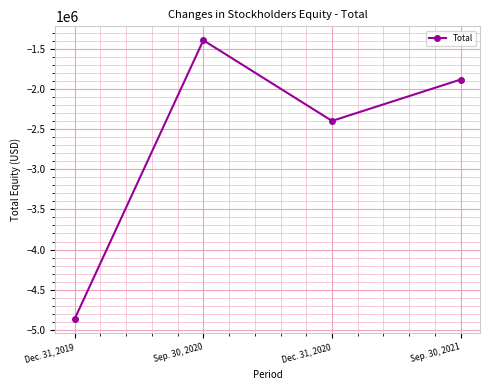

What is the sum of all values?

-10529002